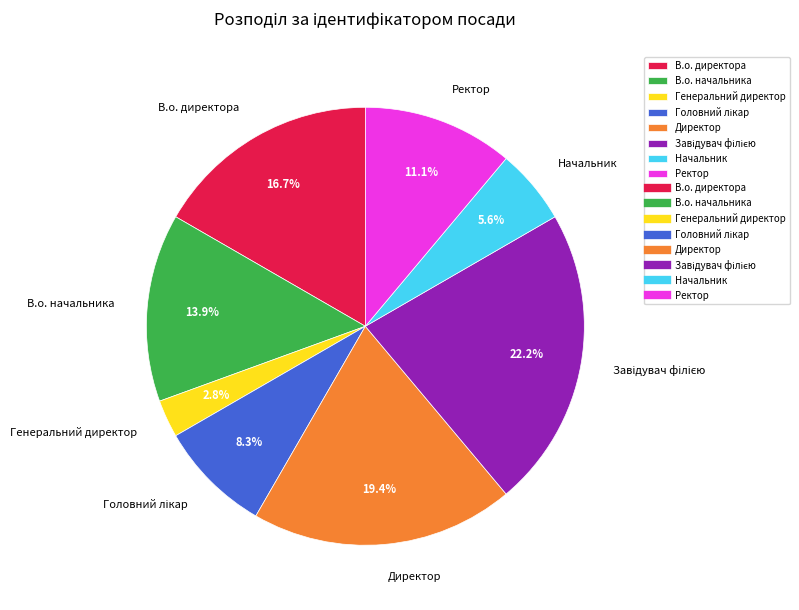

What portion of the pie excludes В.о. директора?

83.3%